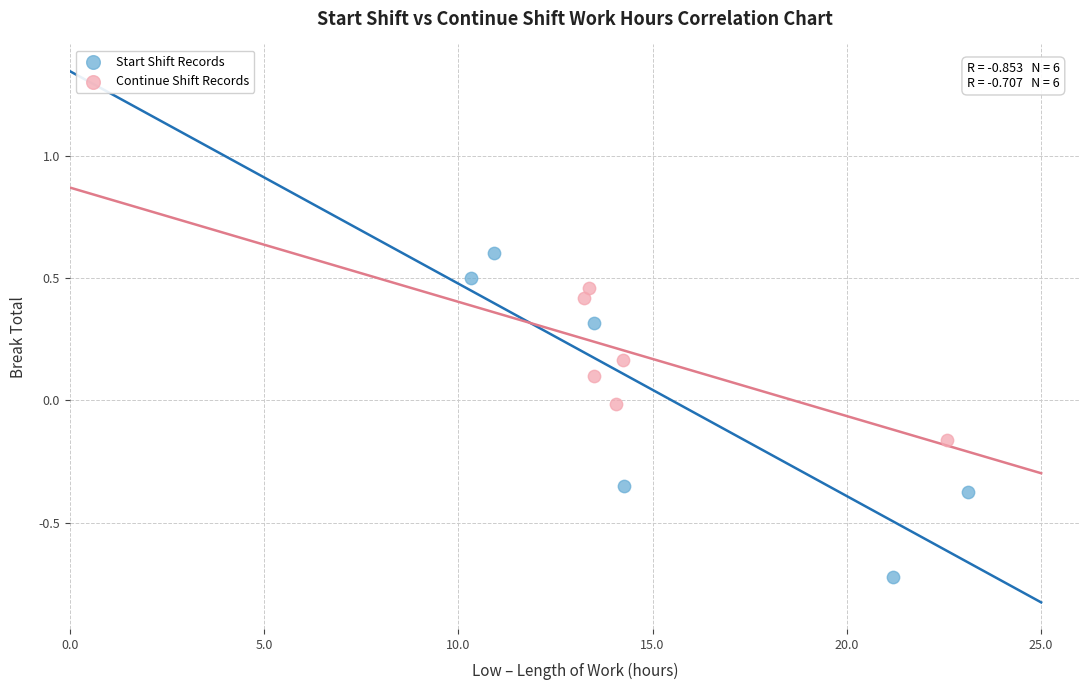

Which series has the widest spread of Y values?

Start Shift Records